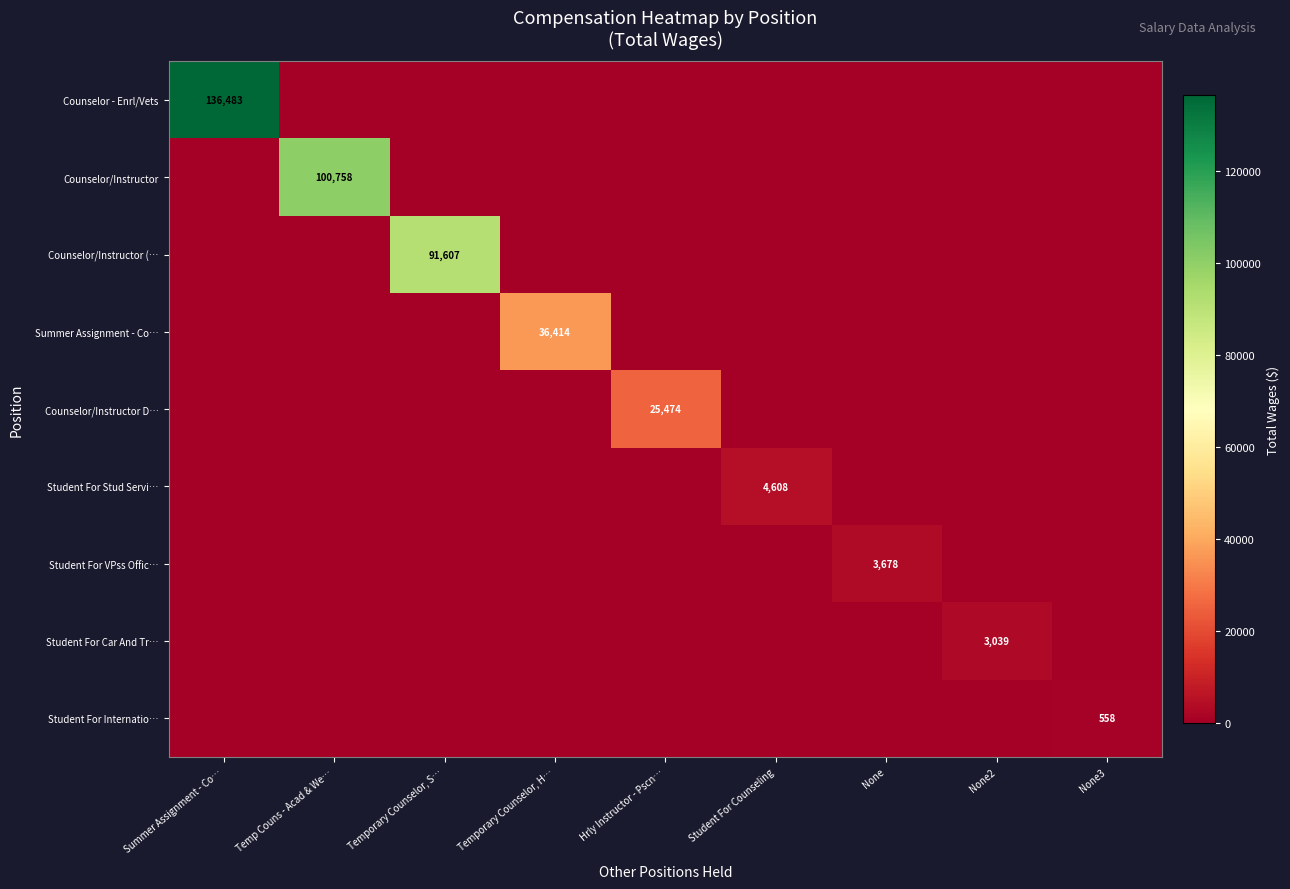

What is the difference between the maximum and minimum values in the Student For Stud Servi… series?

4608